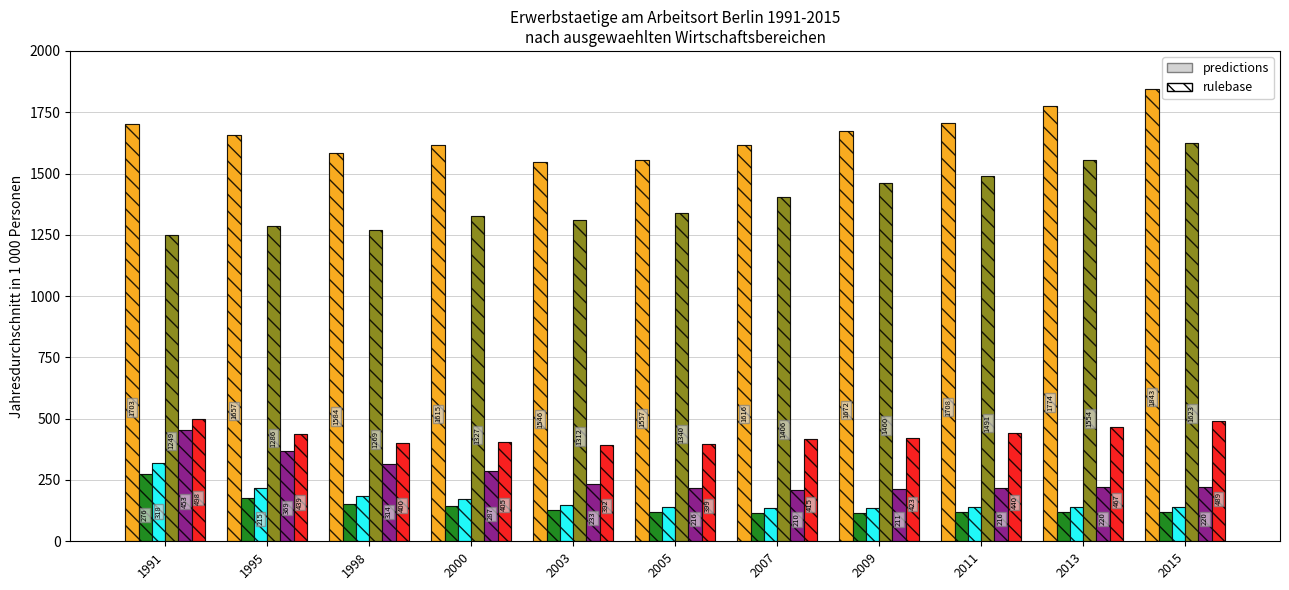

Reading right to left, list all the values displayed in this chart.

Insgesamt: 1843.2	1774.0	1707.6	1671.5	1616.1	1556.7	1545.7	1615.0	1584.1	1656.7	1703.2
Verarbeitendes Gewerbe: 119.6	119.4	119.0	115.8	113.7	117.5	125.6	145.0	152.2	177.7	275.9
Produzierendes Gewerbe: 139.5	138.8	138.3	135.7	134.7	139.9	149.4	174.0	185.8	215.3	317.7
Dienstleistungsbereiche: 1623.1	1553.6	1491.0	1459.6	1405.5	1339.9	1311.8	1326.7	1269.3	1286.5	1248.8
Produzierendes Gewerbe ohne Bau: 219.6	219.9	216.0	211.3	209.6	215.7	232.6	287.2	313.9	369.1	453.1
Handel Verkehr Gastgewerbe: 488.6	466.7	440.2	422.6	415.2	398.7	392.4	405.2	400.5	439.1	498.4